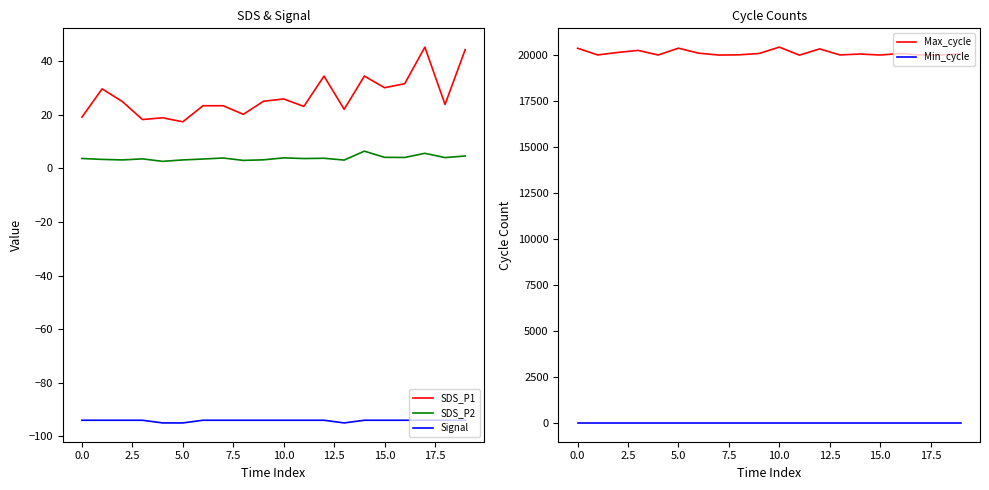

How many data points does each series have?

20